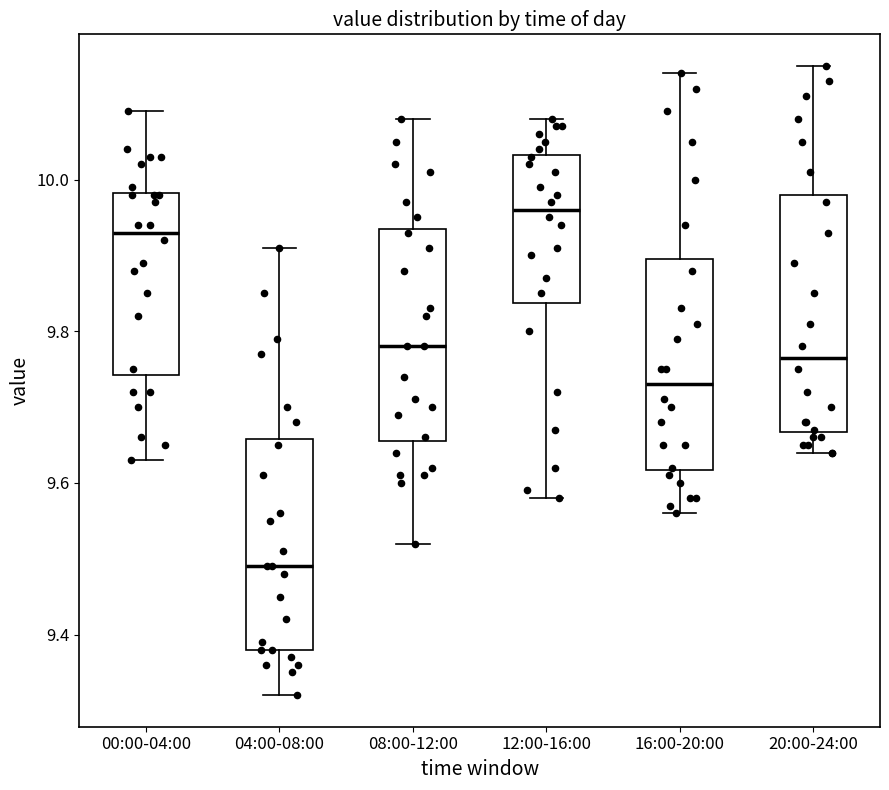

Which box has the highest median line?

12:00-16:00